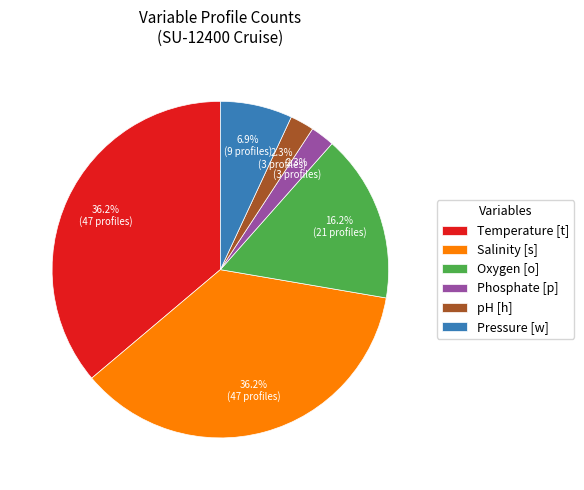

What is the ratio of the value at Oxygen [o] to the value at Temperature [t]?

0.4